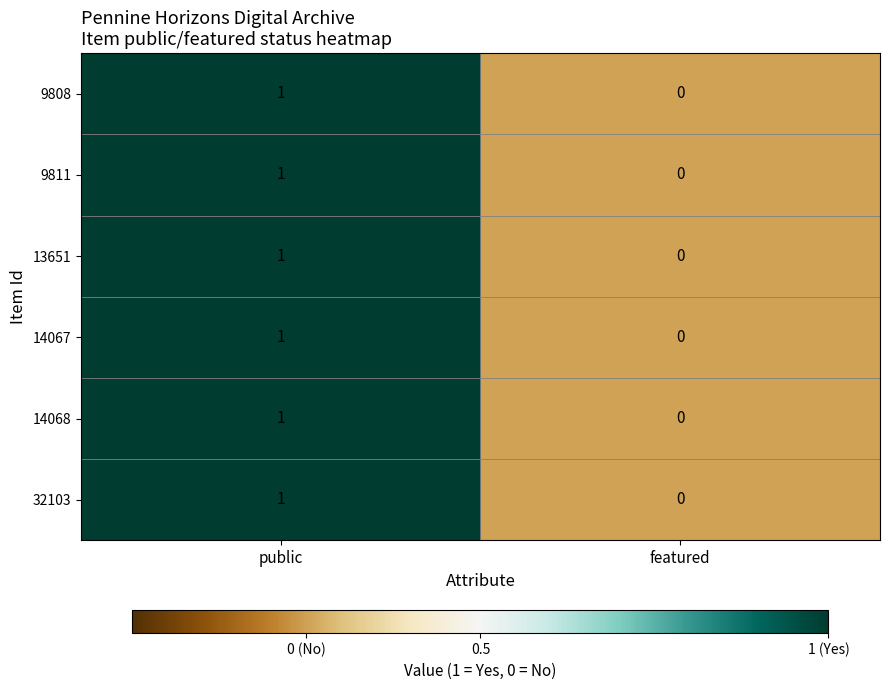

List the labels in order of 32103 value, smallest first.

featured, public